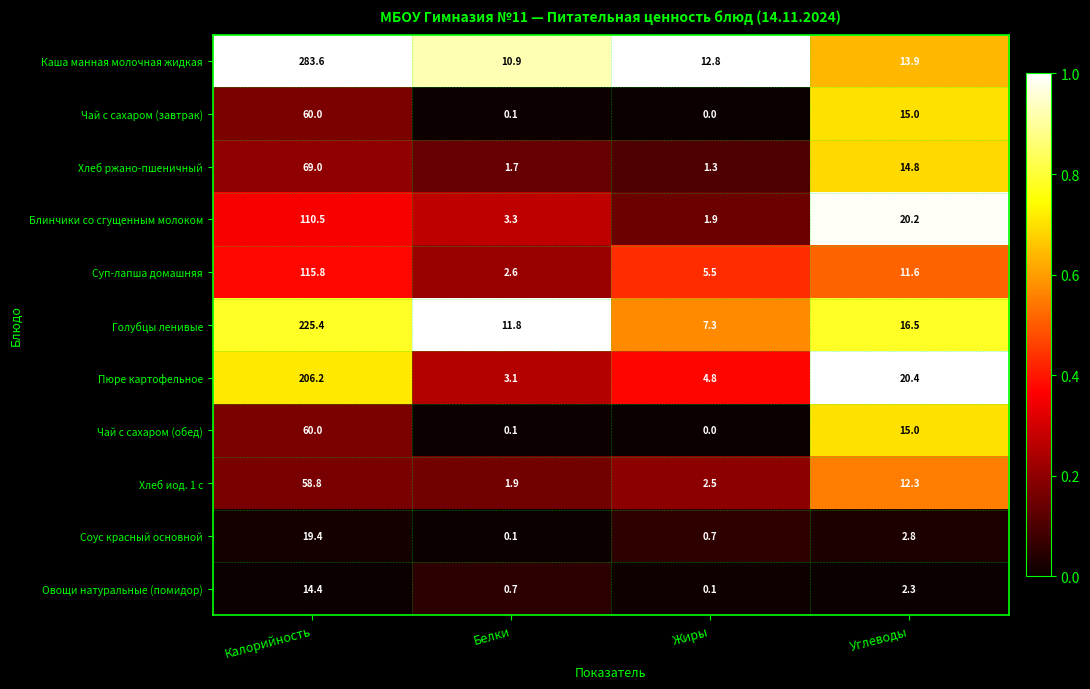

The value of Блинчики со сгущенным молоком at Калорийность is 161.7. True or false?

False